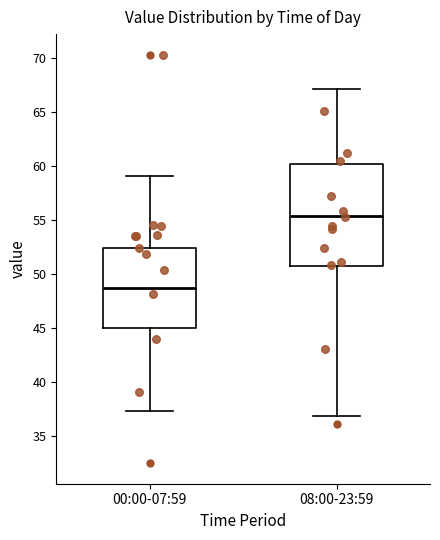

Which box has the lowest median line?

00:00-07:59